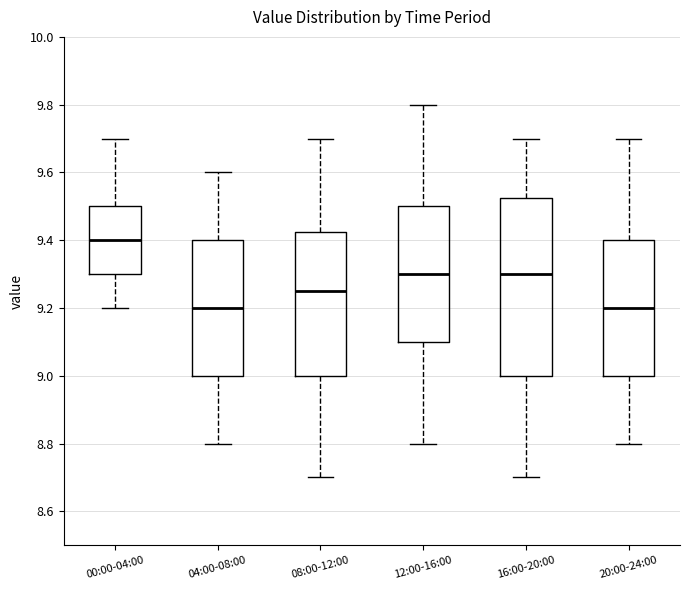

Where does the upper whisker of the box for 08:00-12:00 end on the y-axis? The values are not printed on the chart, so give them approximately, as read against the axis.

9.70